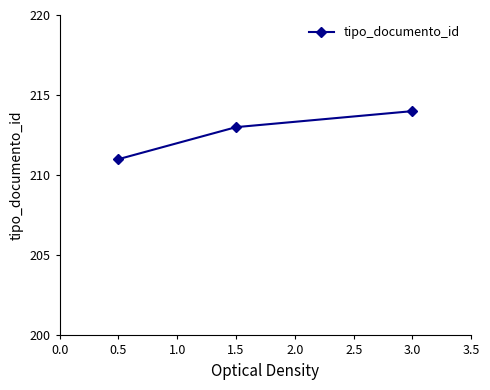

How many values are below 213?

1